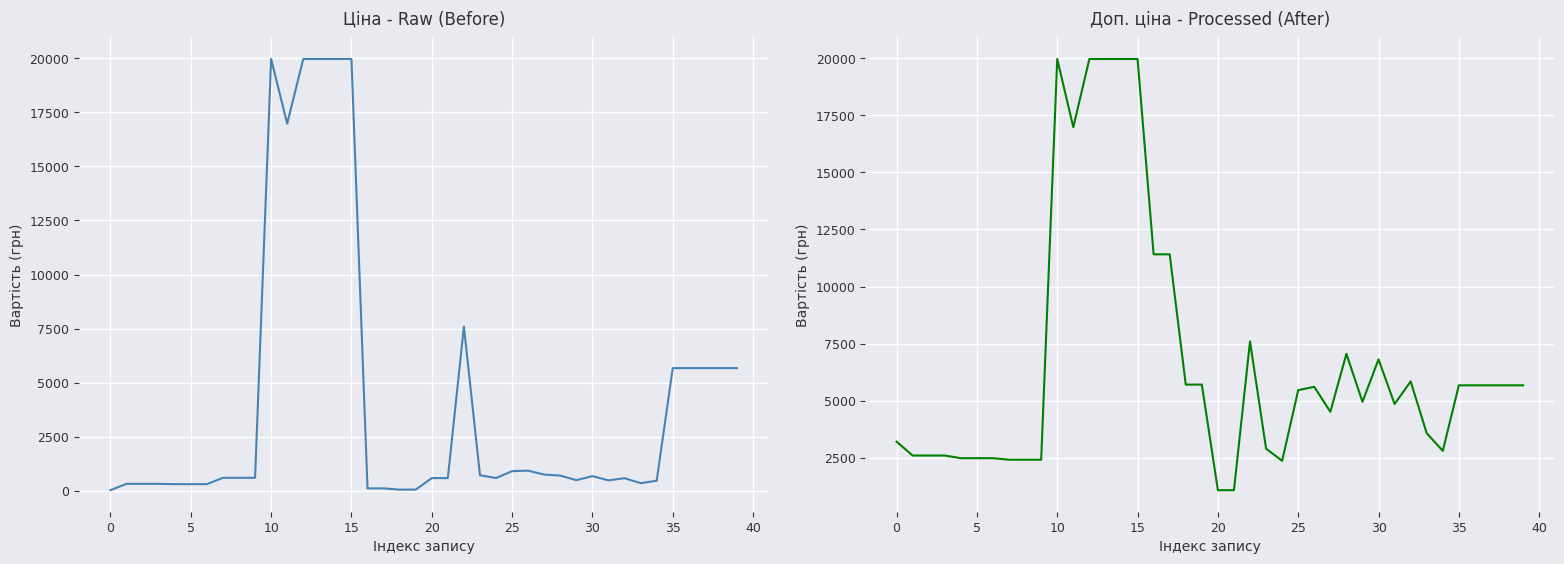

True or false: Ціна and Доп. ціна intersect in this chart.

False